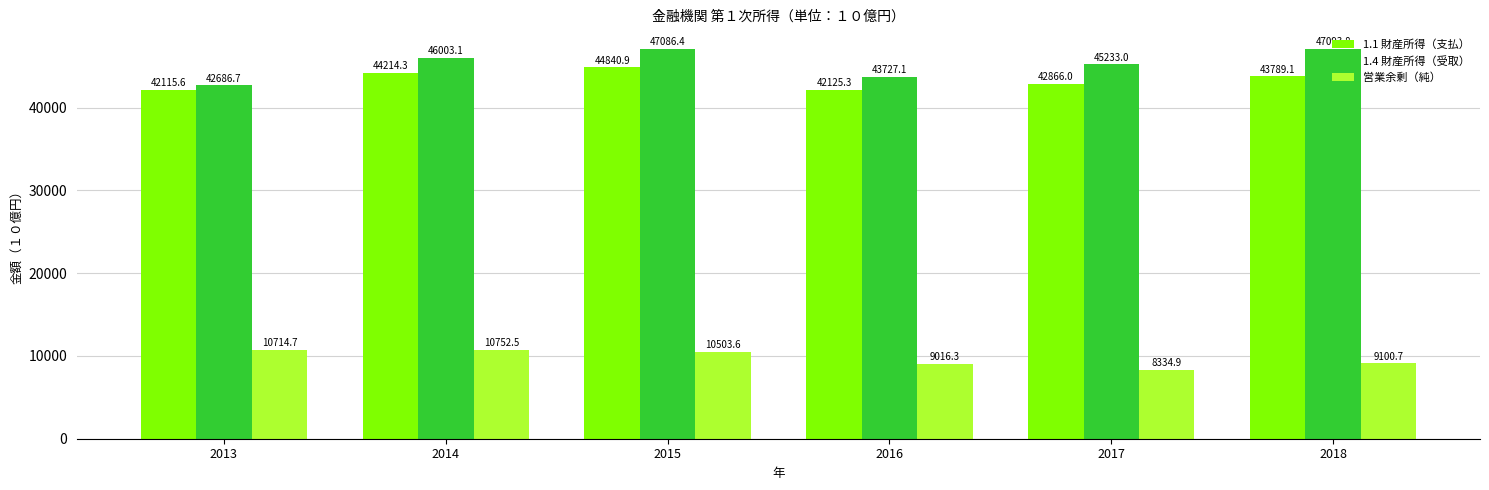

How many data points in 営業余剰（純） are above 10503?

3